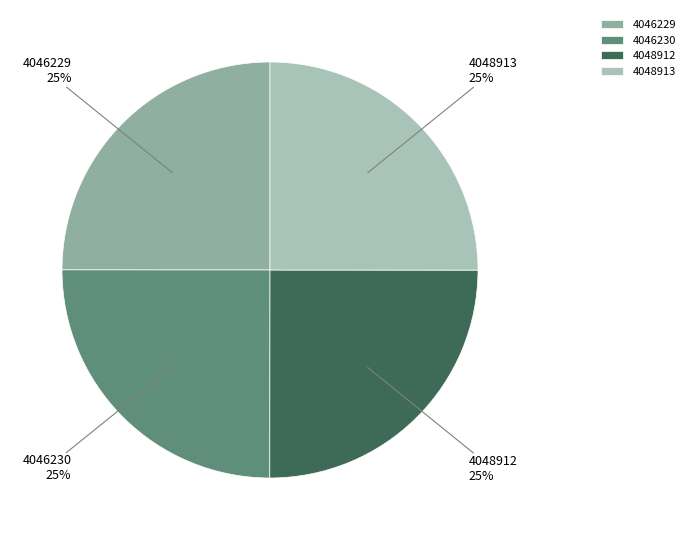

To the nearest percent, what portion does 4048913 represent?

25%